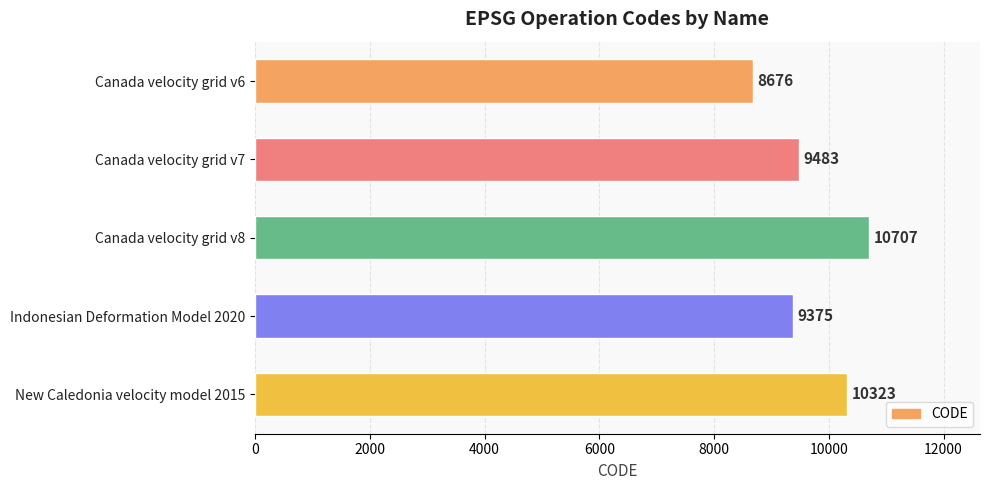

Reading top to bottom, transcribe all the data shown in this chart.

Canada velocity grid v6=8676	Canada velocity grid v7=9483	Canada velocity grid v8=10707	Indonesian Deformation Model 2020=9375	New Caledonia velocity model 2015=10323